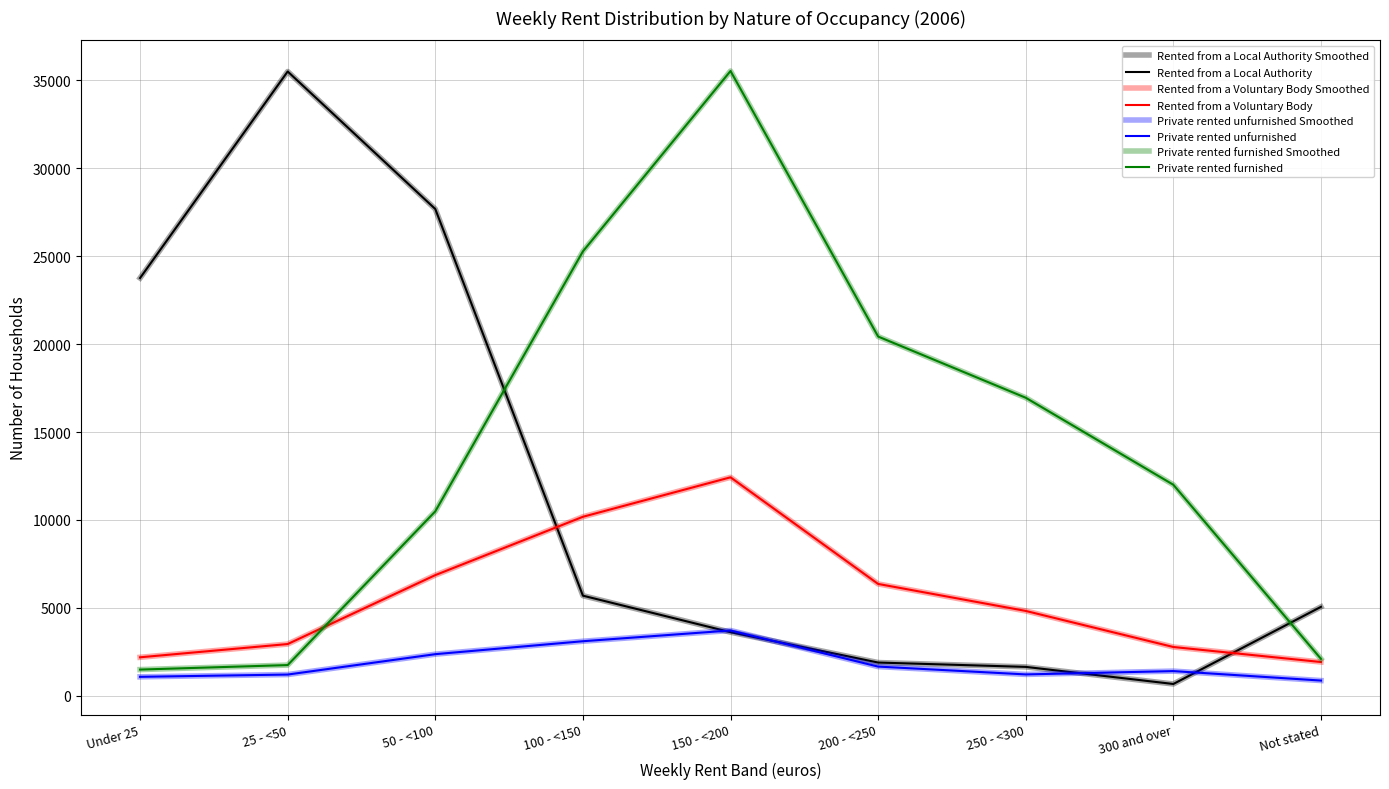

True or false: Private rented unfurnished has more than 2 interior local peaks.

False